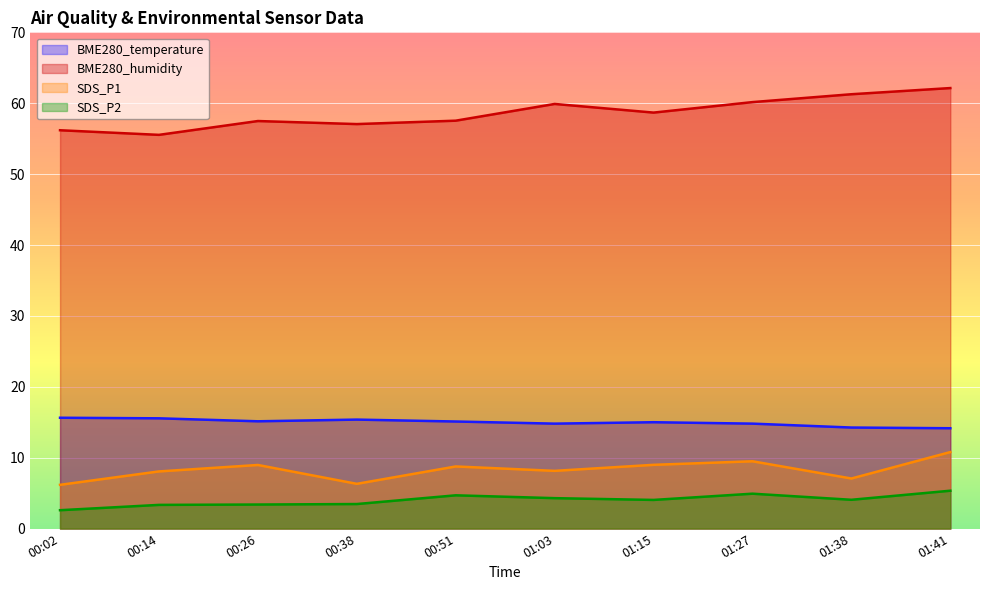

Which series has the largest range (max minus min)?

BME280_humidity